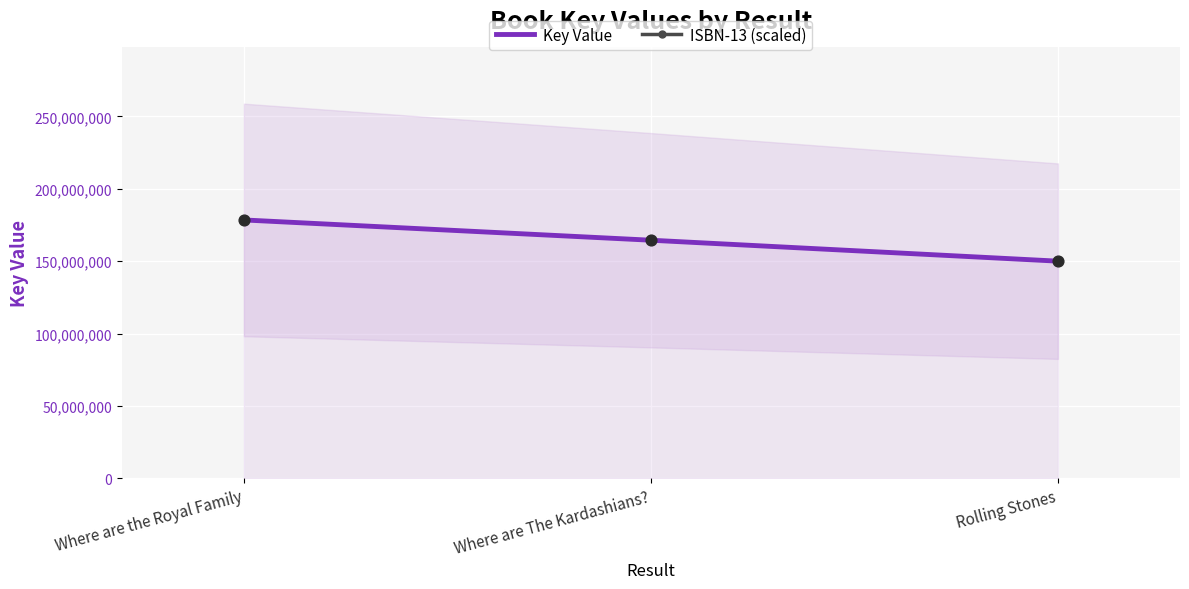

Which has a higher value, Rolling Stones or Where are the Royal Family?

Where are the Royal Family